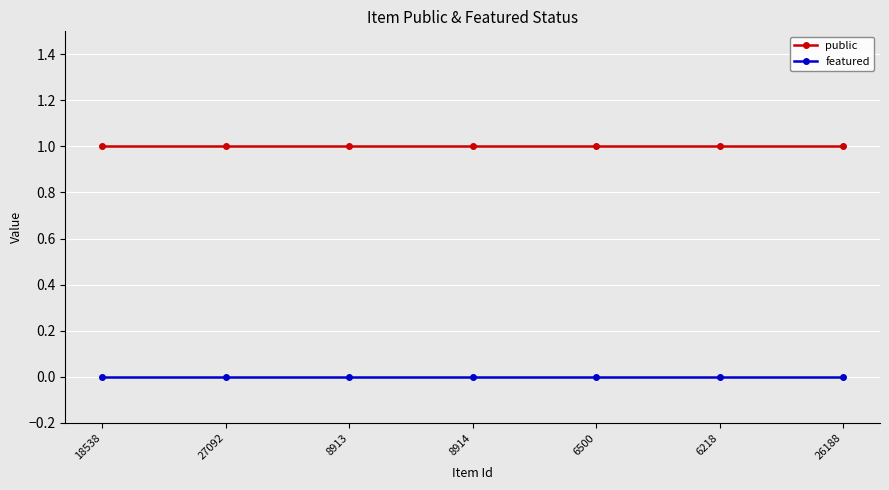

What is the label of the 3rd point from the right?

6500